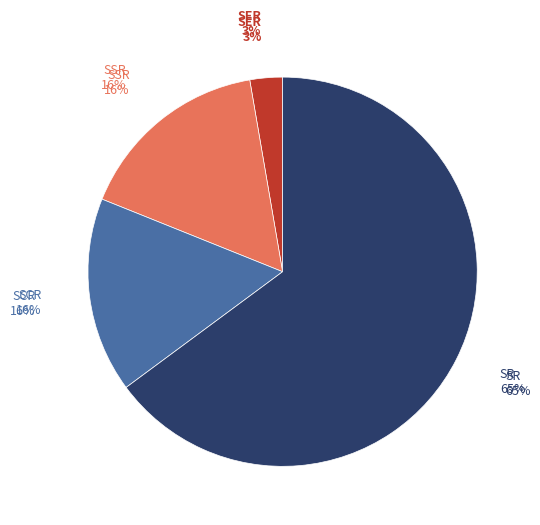

Is there a majority slice in this chart?

Yes